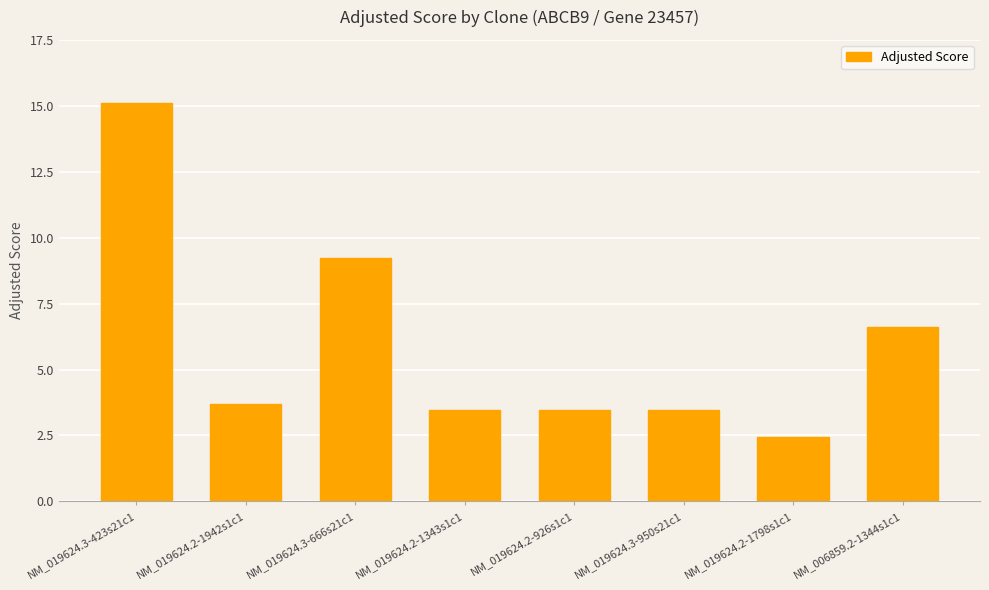

Is it true that the value at NM_006859.2-1344s1c1 is 6.6?

True